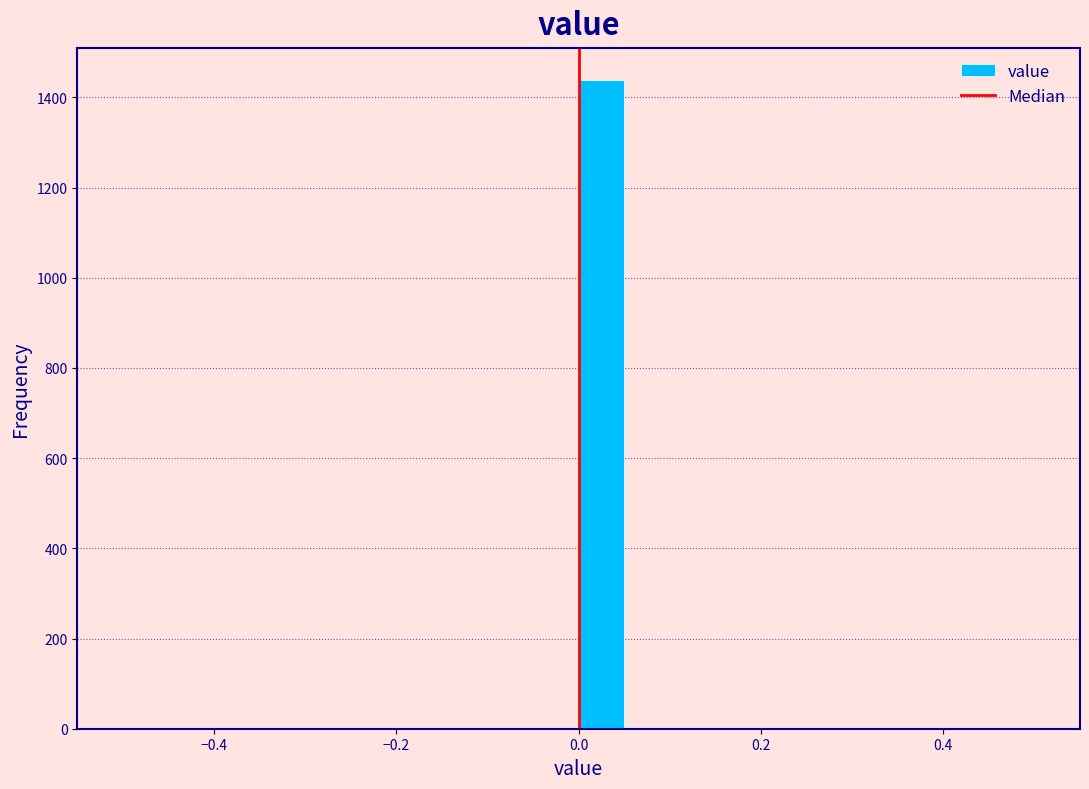

Around what value on the x-axis is the tallest bar? Give the approximate position of its centre, as read against the axis.

0.02